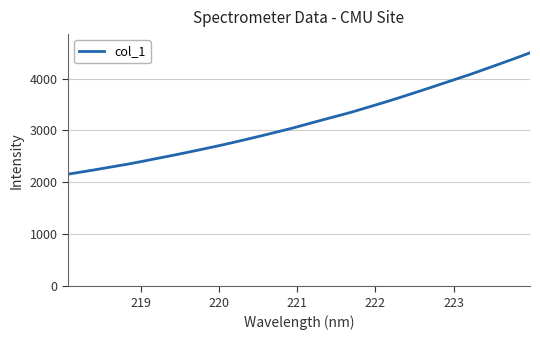

What is the minimum value shown in the chart?

2158.4